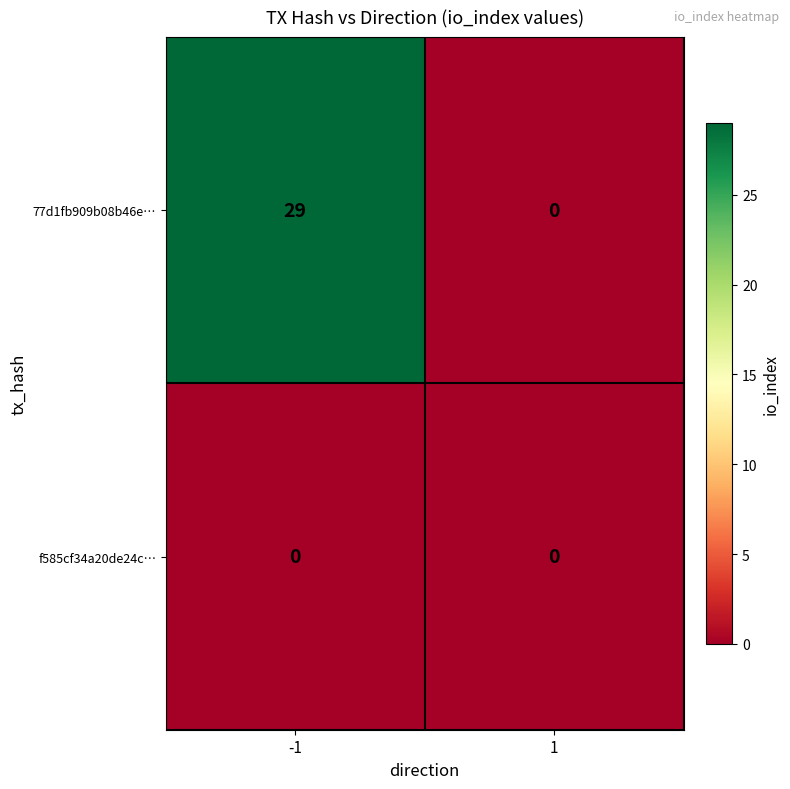

Which series has the widest spread of values?

77d1fb909b08b46e…